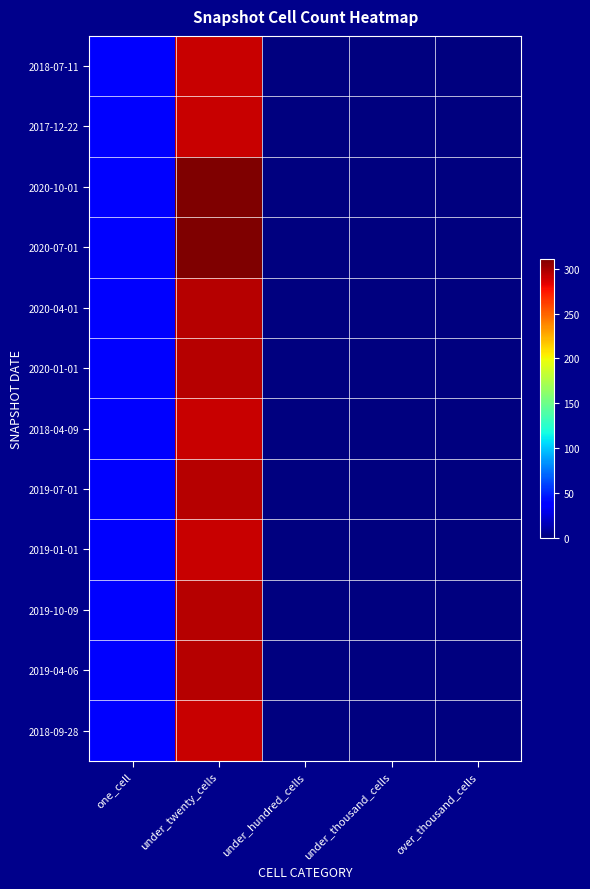

At how many categories does at least one series exceed 21?

2